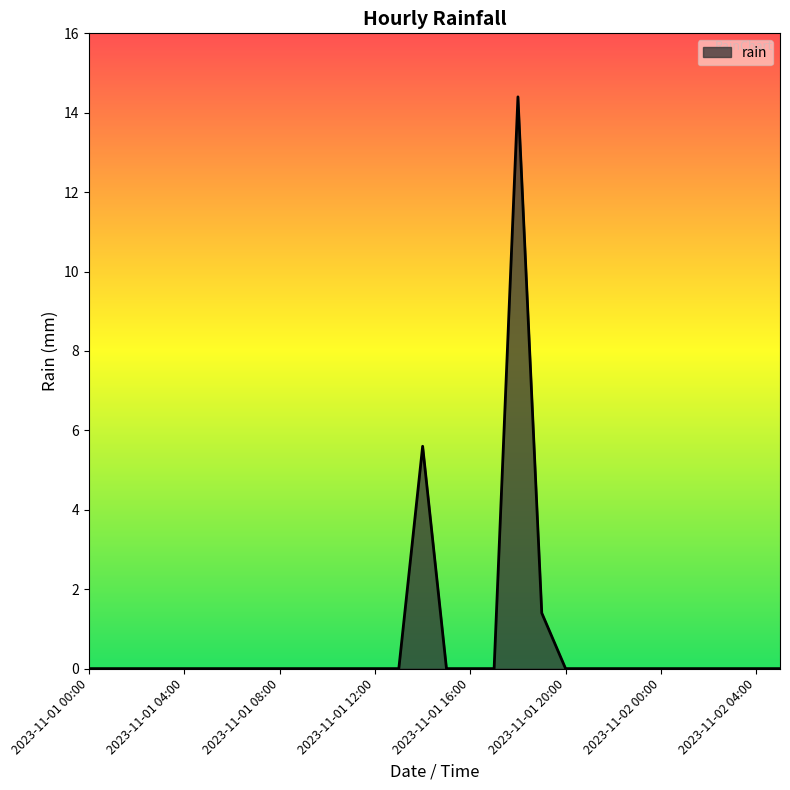

Count the number of data series in this chart.

1